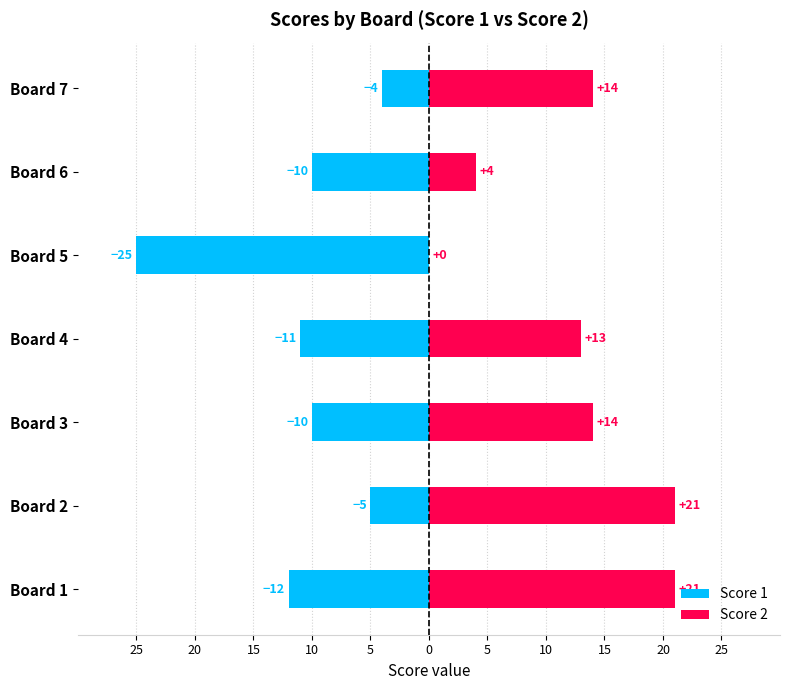

What is the difference between the second highest and minimum values in the Score 2 series?

21